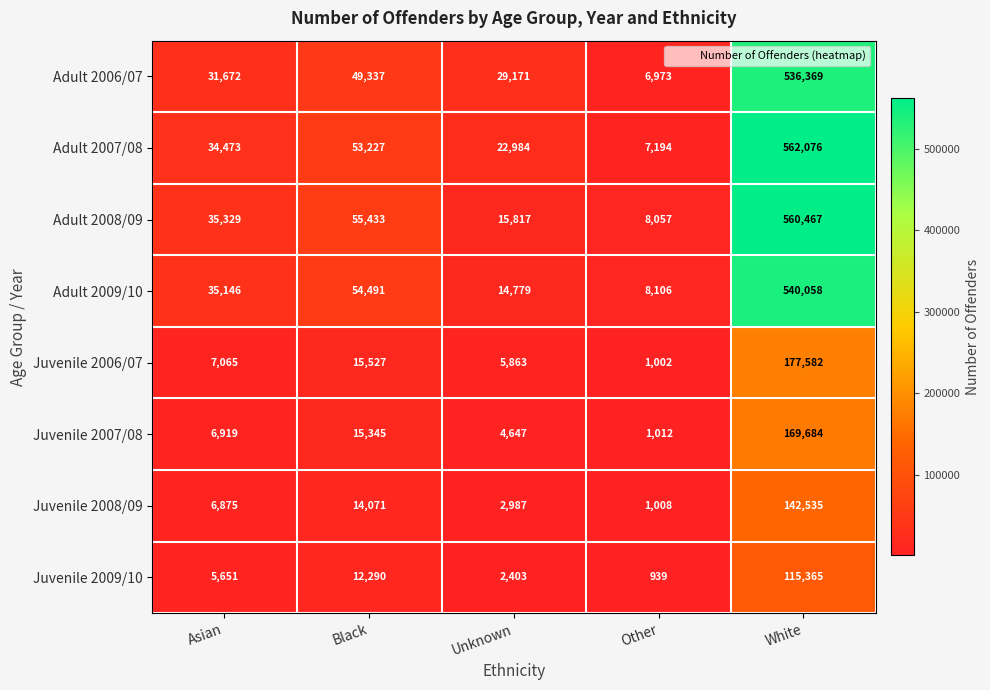

What is the difference between the maximum and minimum values in the Adult 2006/07 series?

529396